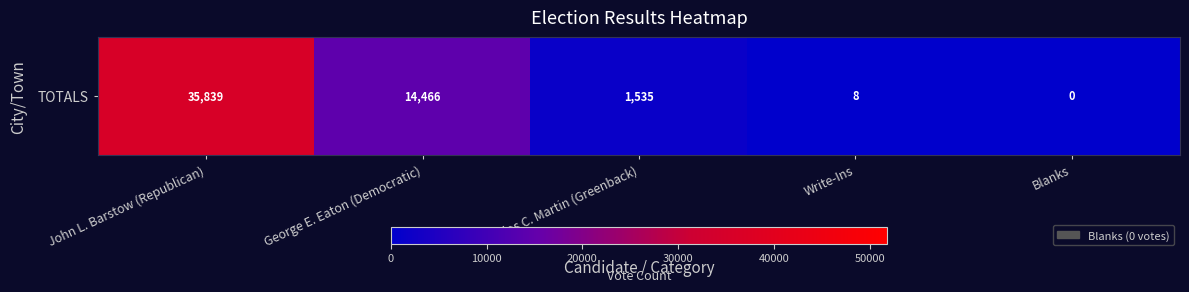

At which label does the data first exceed 1535?

John L. Barstow (Republican)